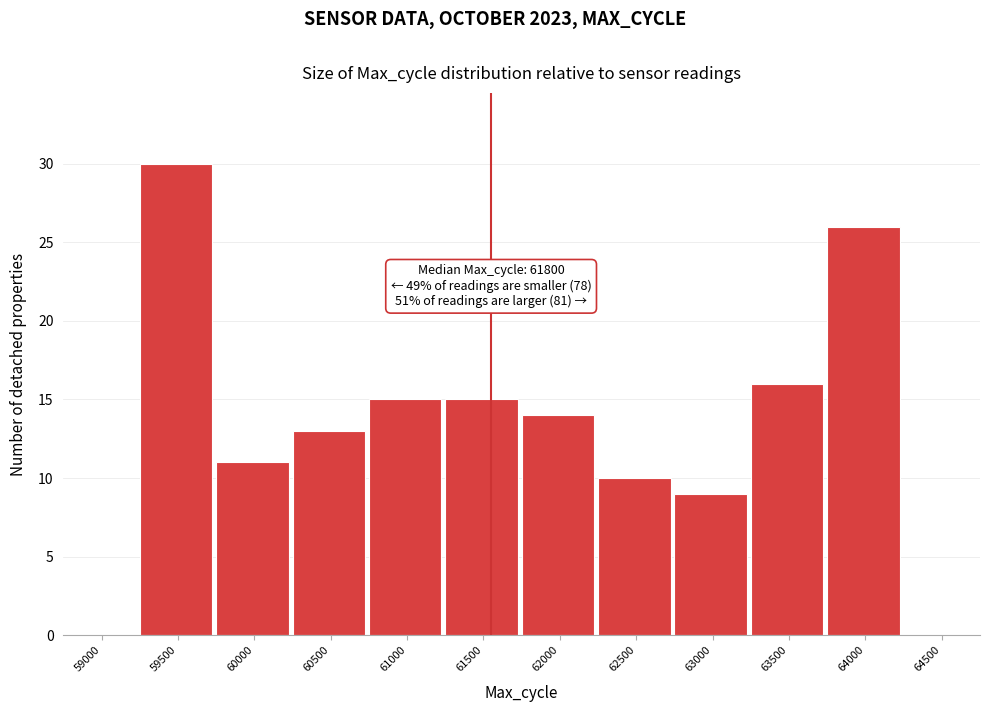

Reading right to left, transcribe all the data shown in this chart.

64500=0	64000=26	63500=16	63000=9	62500=10	62000=14	61500=15	61000=15	60500=13	60000=11	59500=30	59000=0